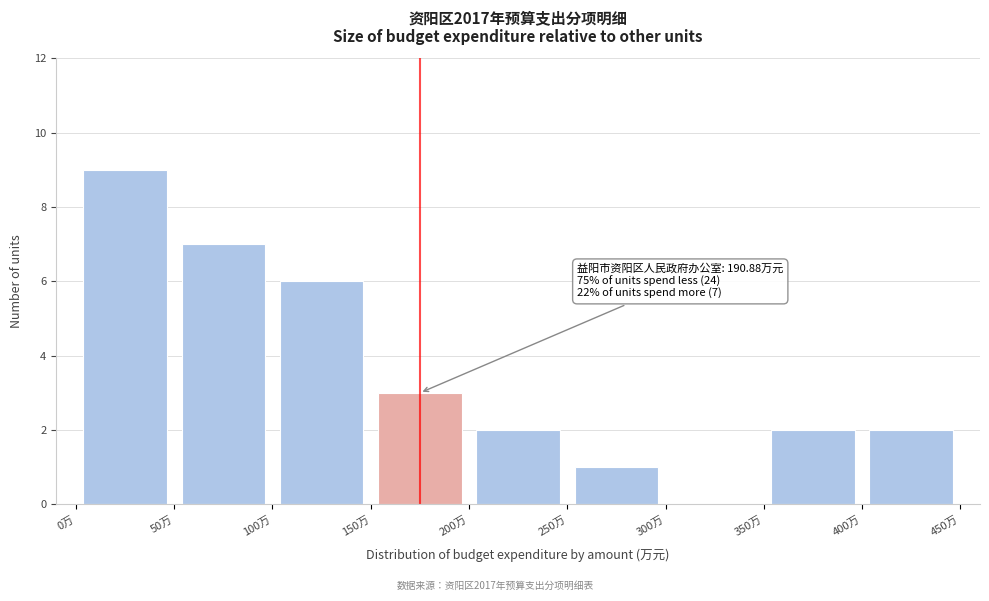

Which range on the x-axis has the tallest bar?

0 to 50